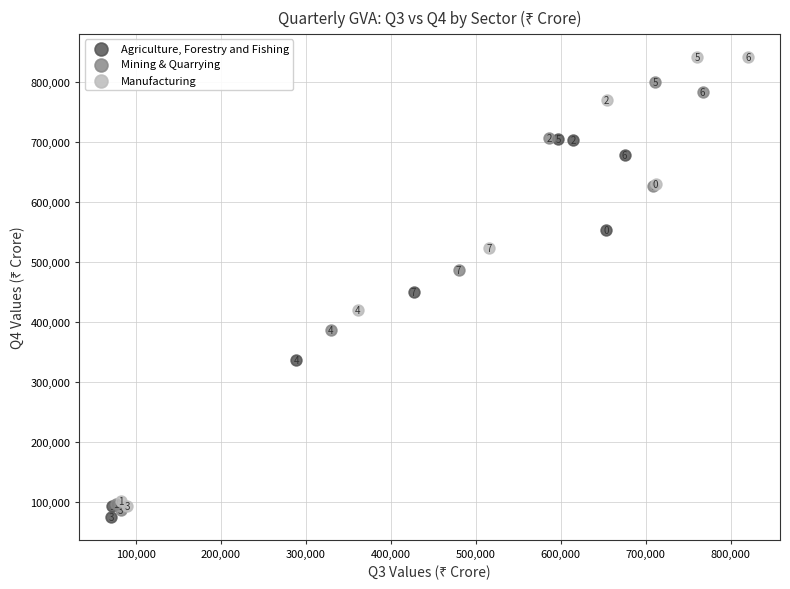

Which series reaches the minimum Y coordinate?

Agriculture, Forestry and Fishing